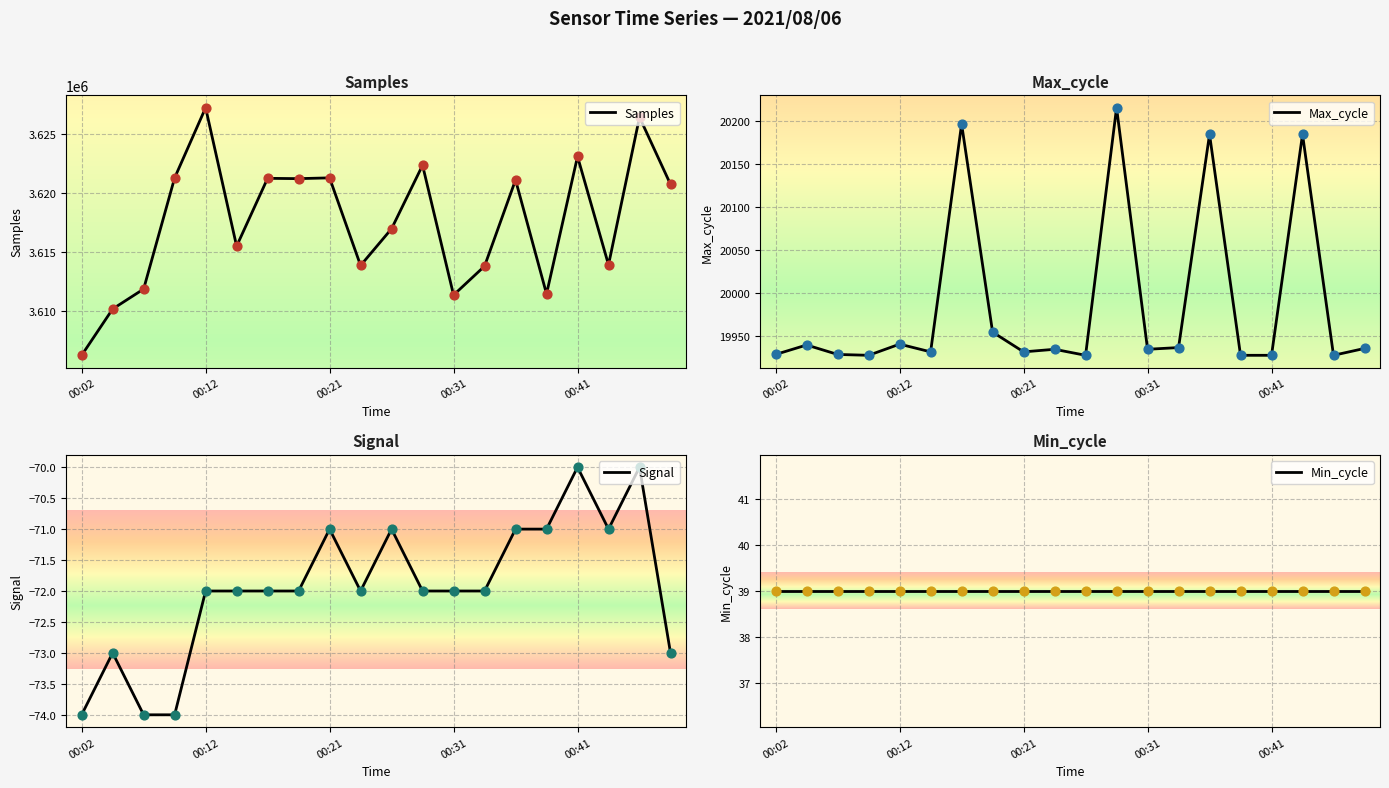

At how many categories does at least one series exceed 2911523?

20